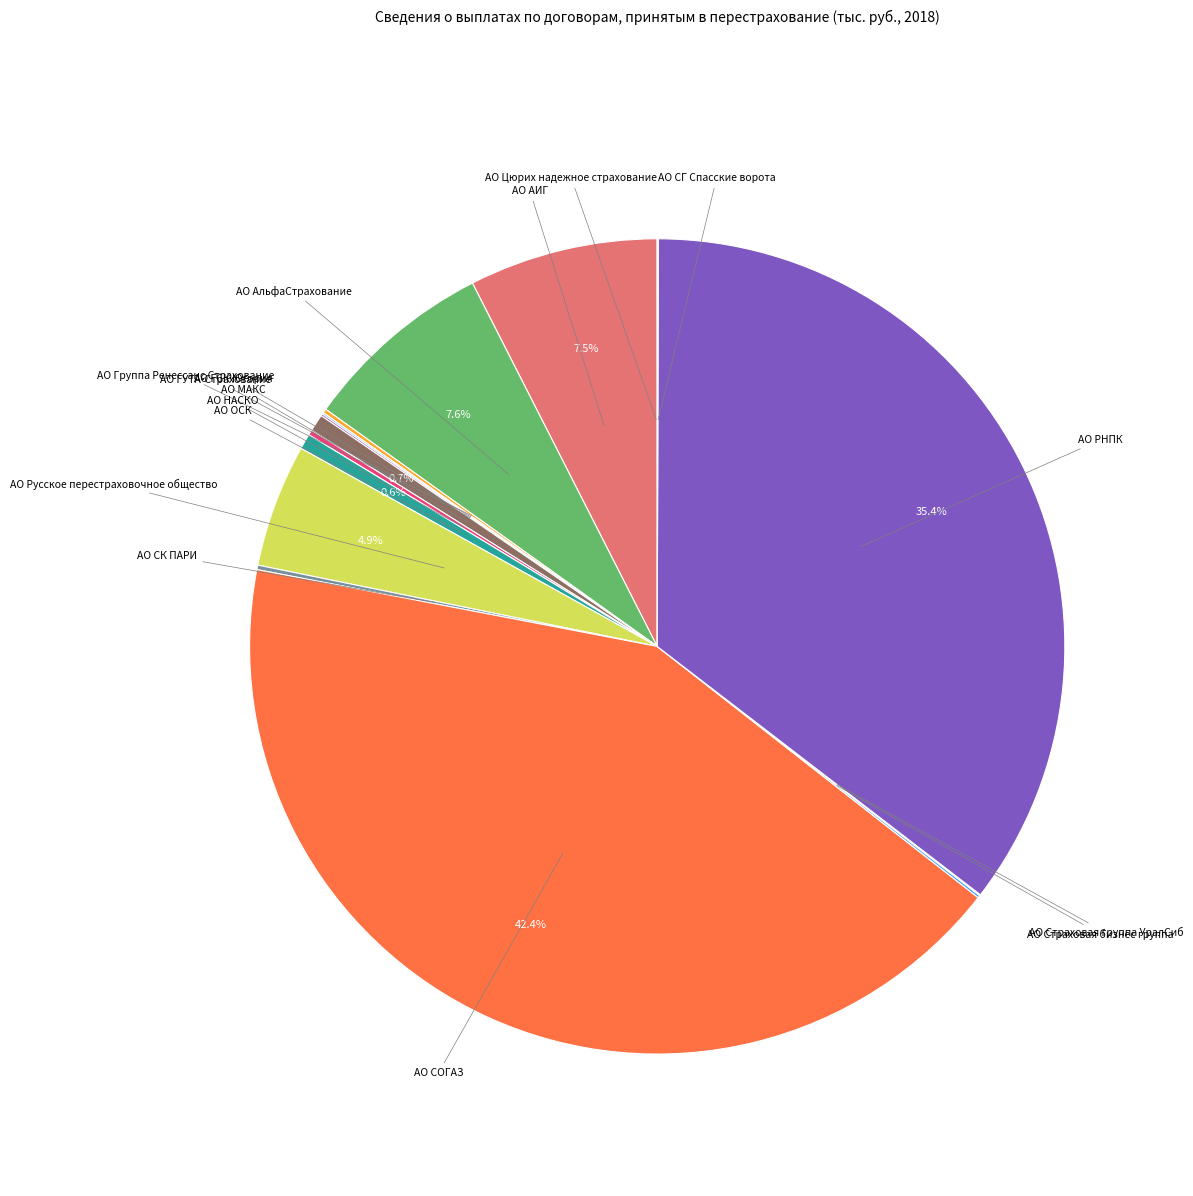

The АО СОГАЗ slice represents 30% of the pie. True or false?

False